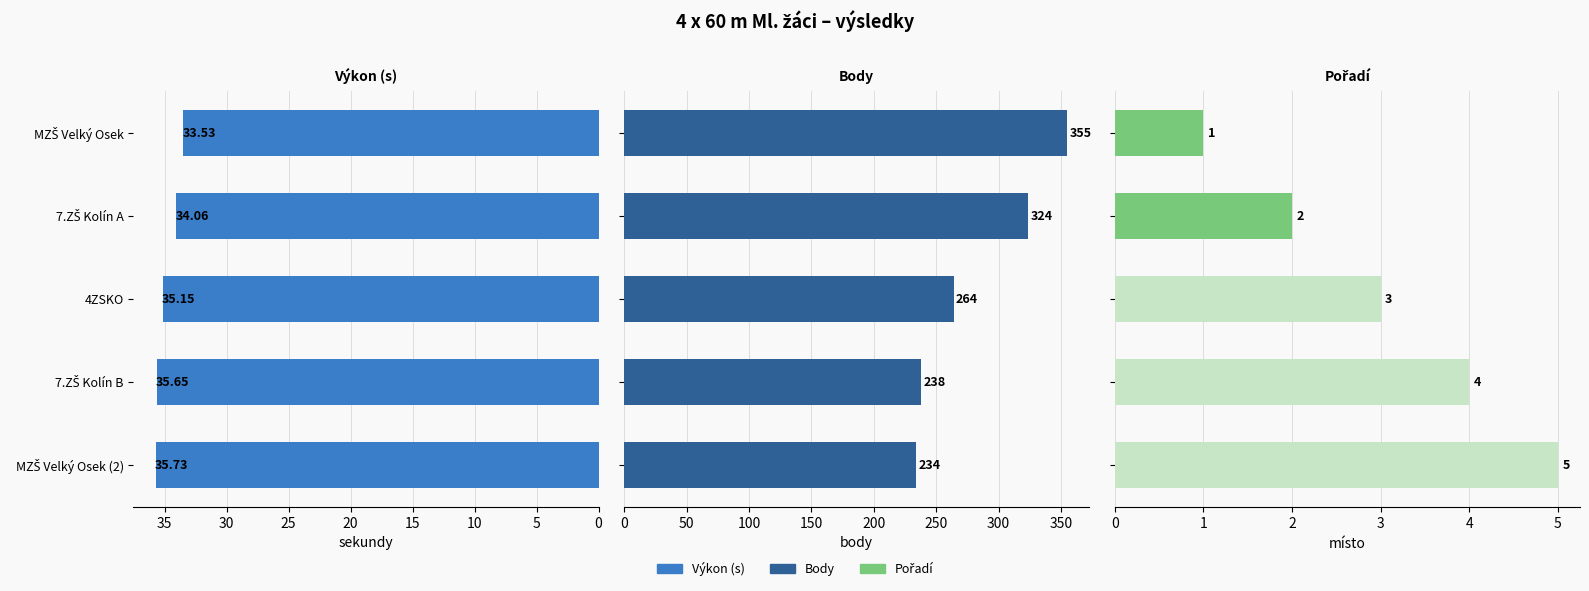

What is the average value of the Body series?

283.0